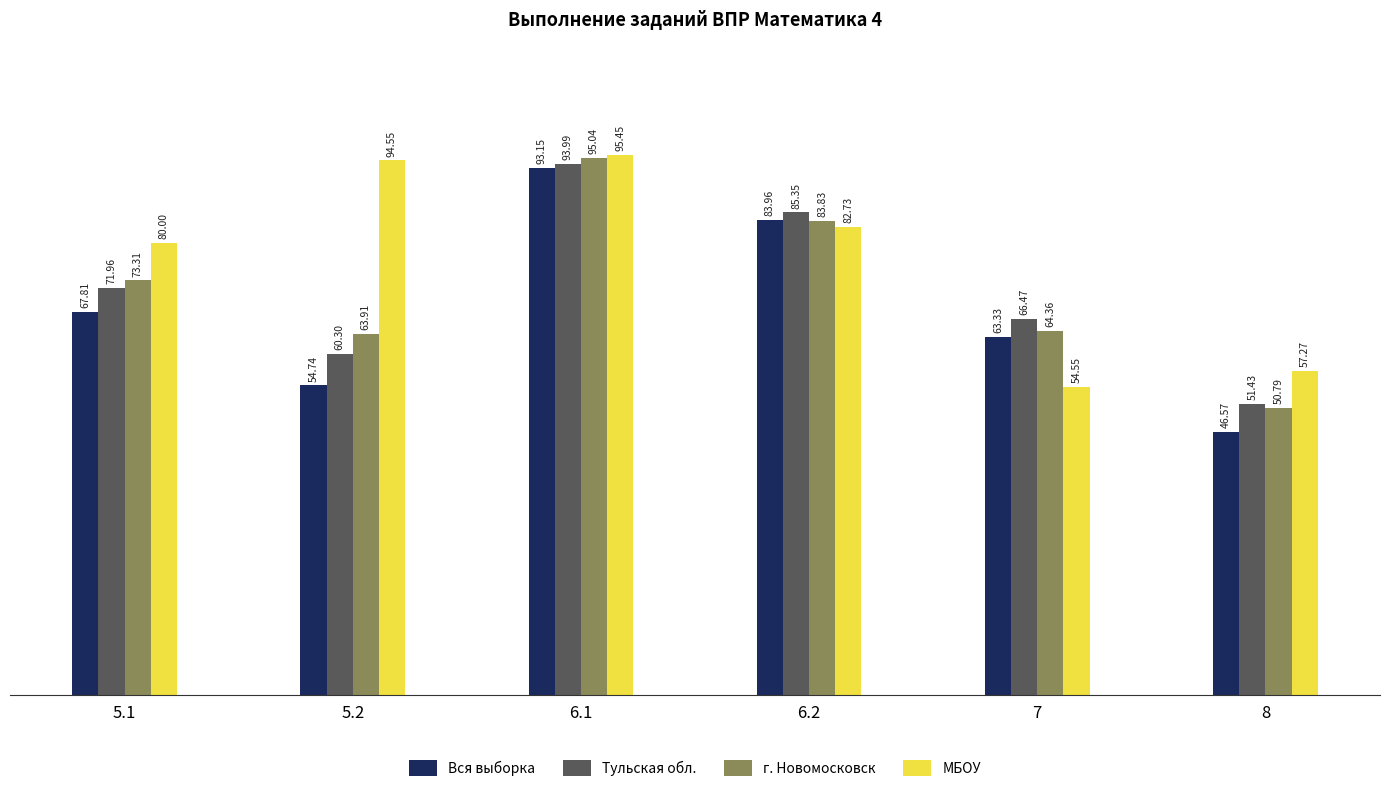

Which series changed the most between 6.1 and 6.2?

МБОУ